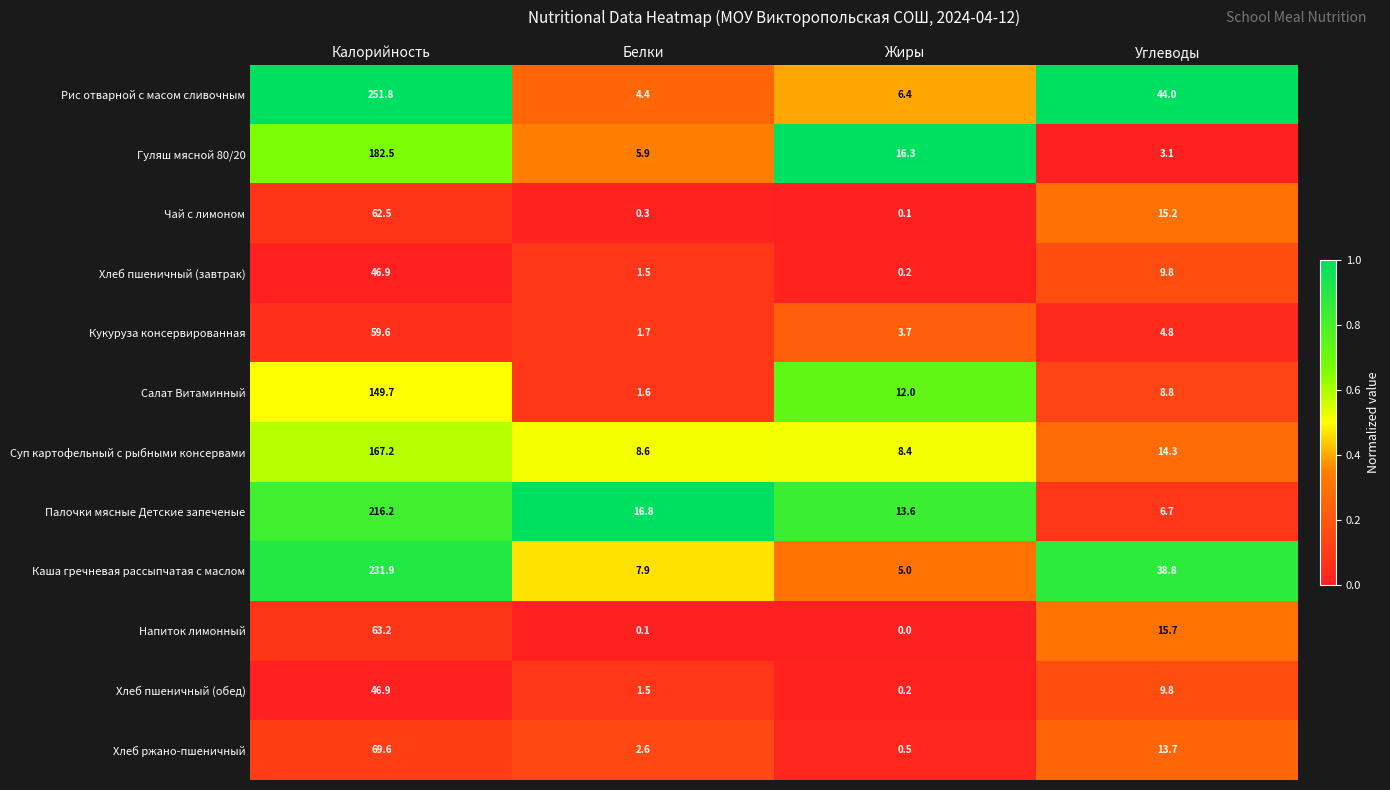

Is it true that Кукуруза консервированная equals 7.8 at Углеводы?

False